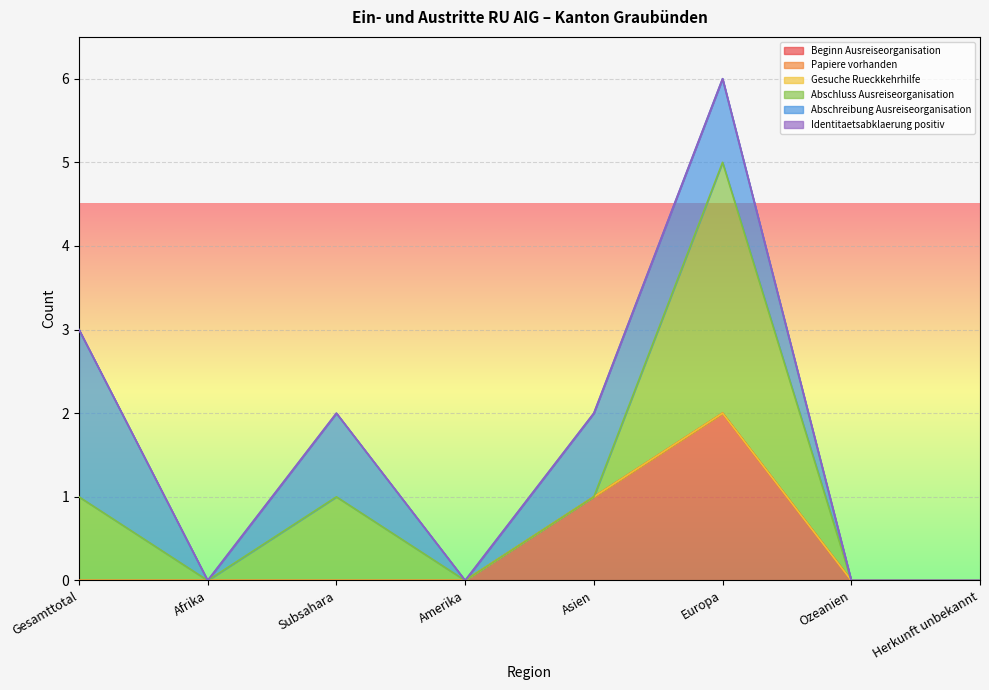

How many times do Abschluss Ausreiseorganisation and Beginn Ausreiseorganisation cross each other?

1